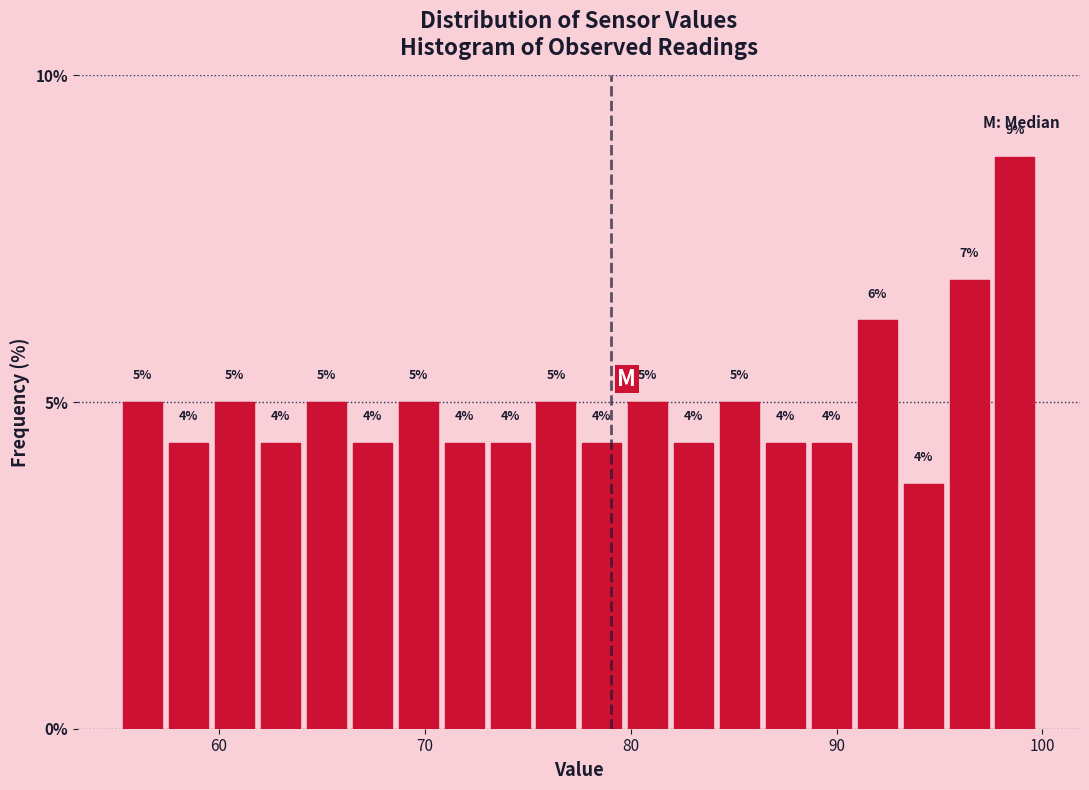

Read against the x-axis, roughly where is the centre of the tallest bar?

99